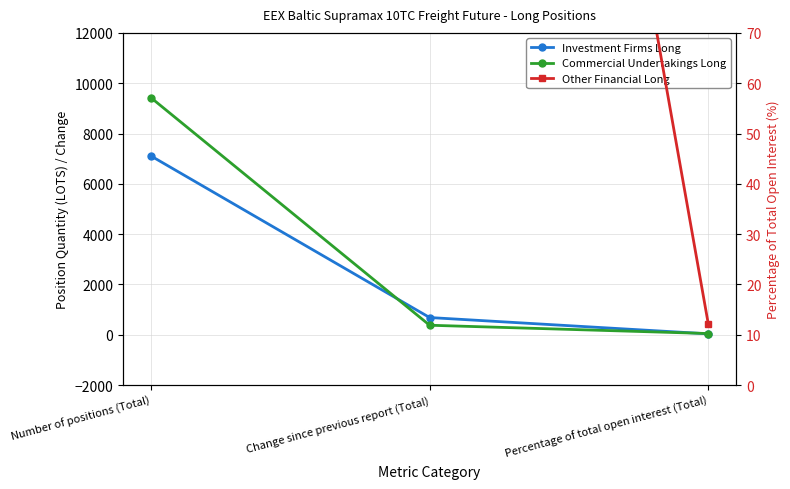

Which series has the largest total across all categories?

Commercial Undertakings Long